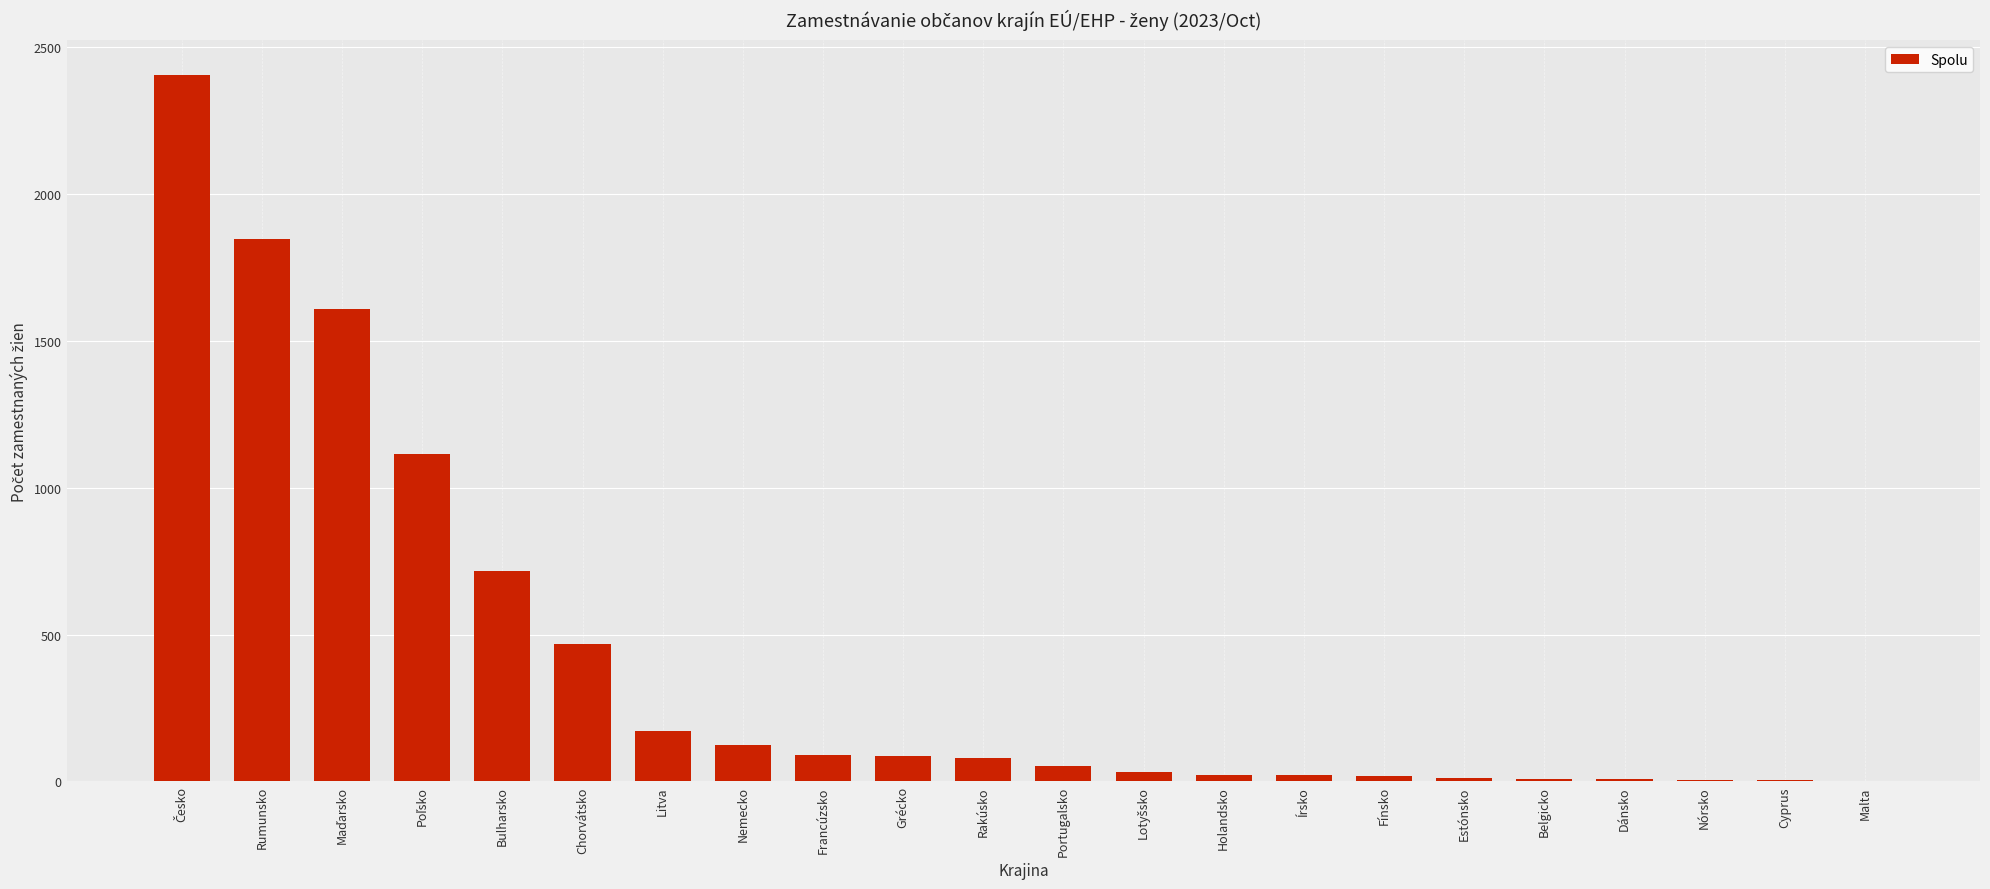

What is the sum of all values?

8893